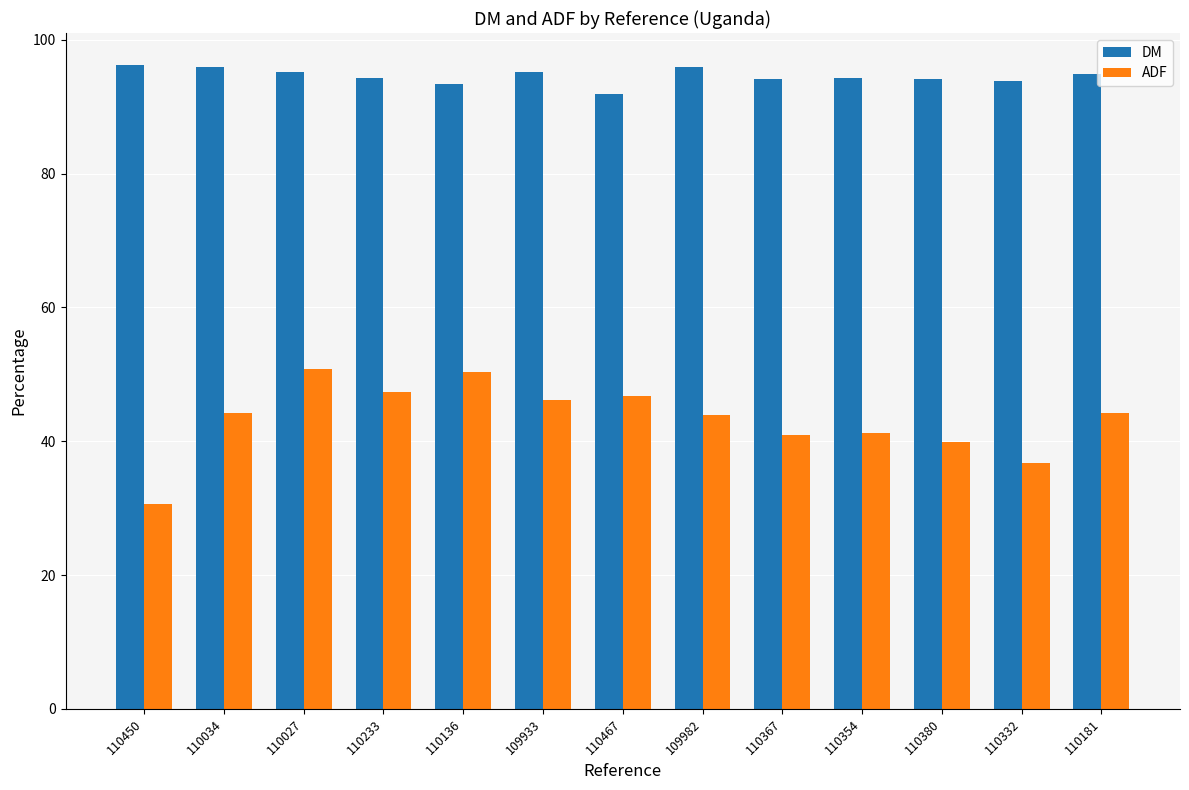

What is the difference between the highest and lowest values at 110136?

43.2